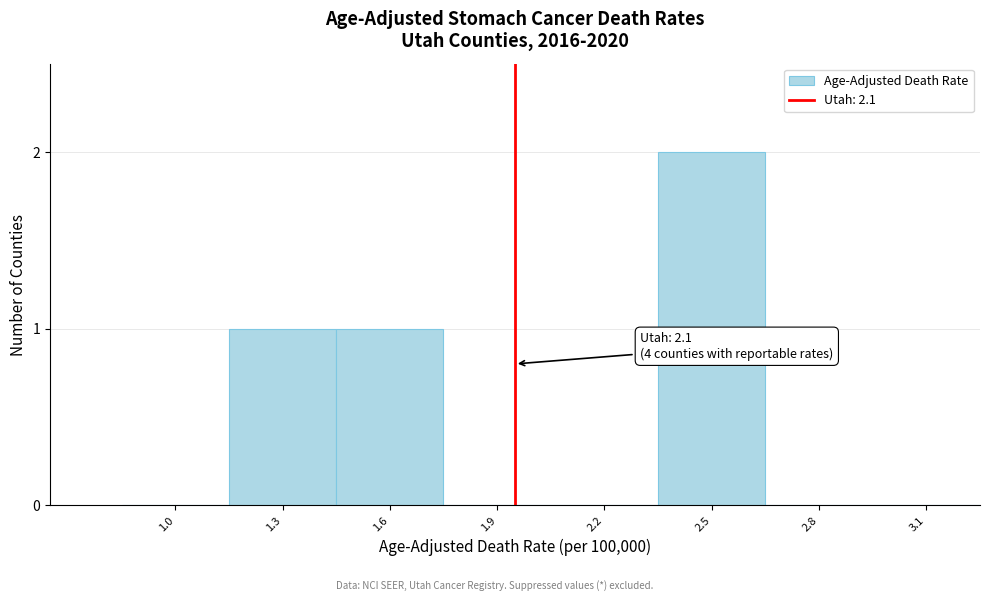

Reading left to right, transcribe all the data shown in this chart.

1.0=0	1.3=1	1.6=1	1.9=0	2.2=0	2.5=2	2.8=0	3.1=0